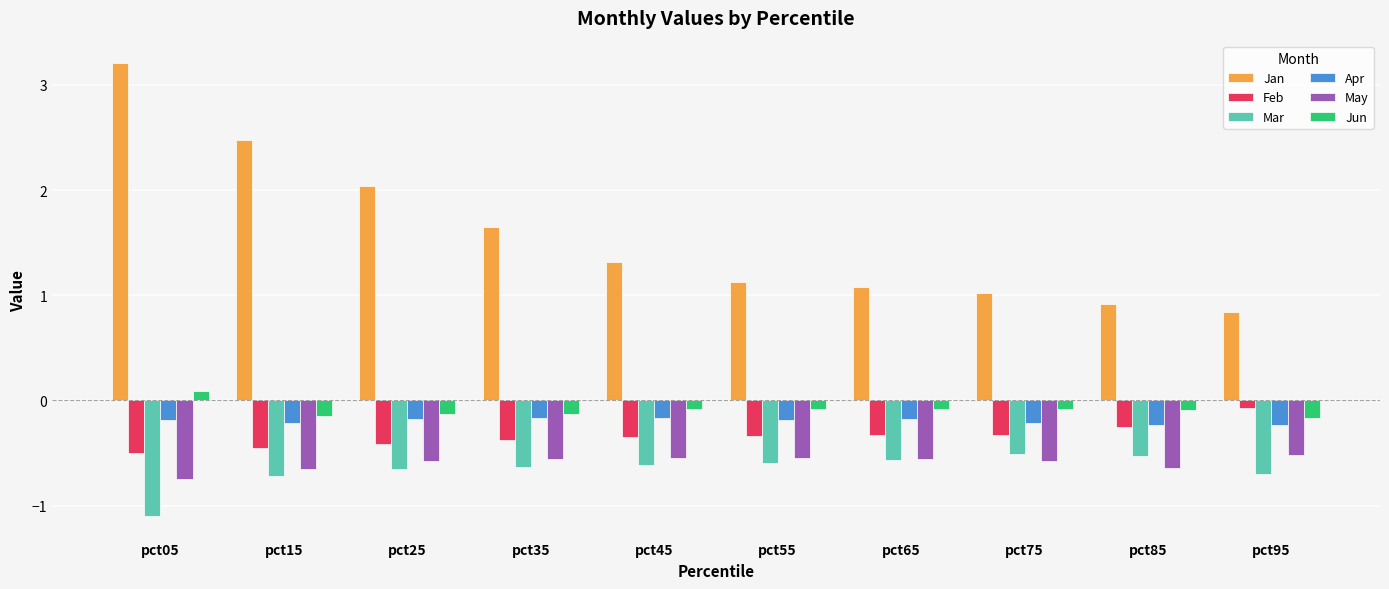

Between pct05 and pct55, which series saw the biggest shift?

Jan